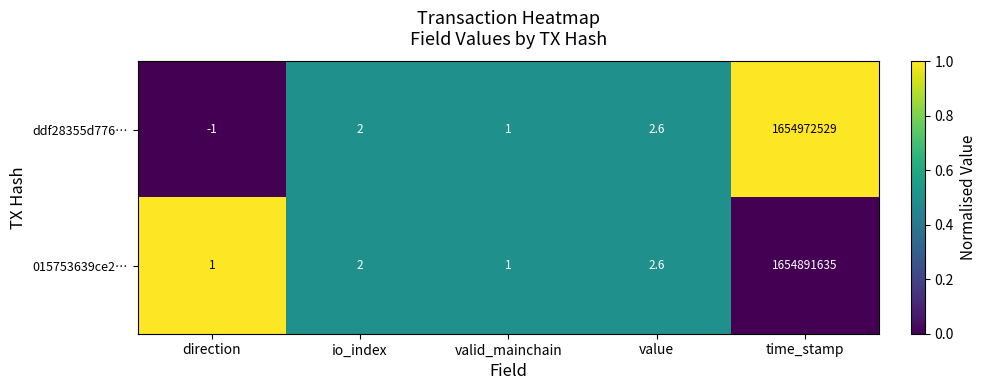

At how many categories does at least one series exceed 0?

5